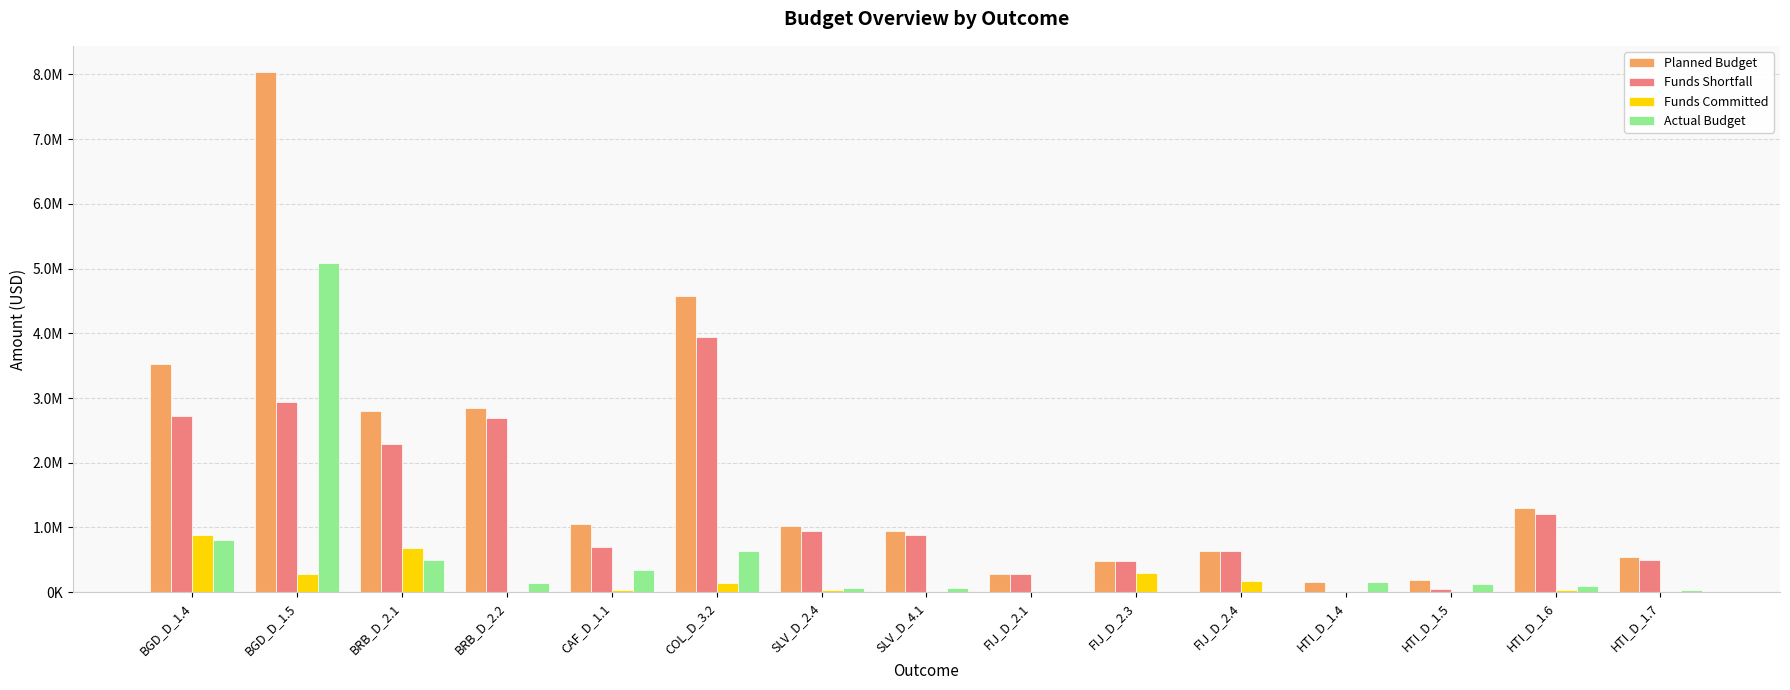

Which series has the largest total across all categories?

Planned Budget